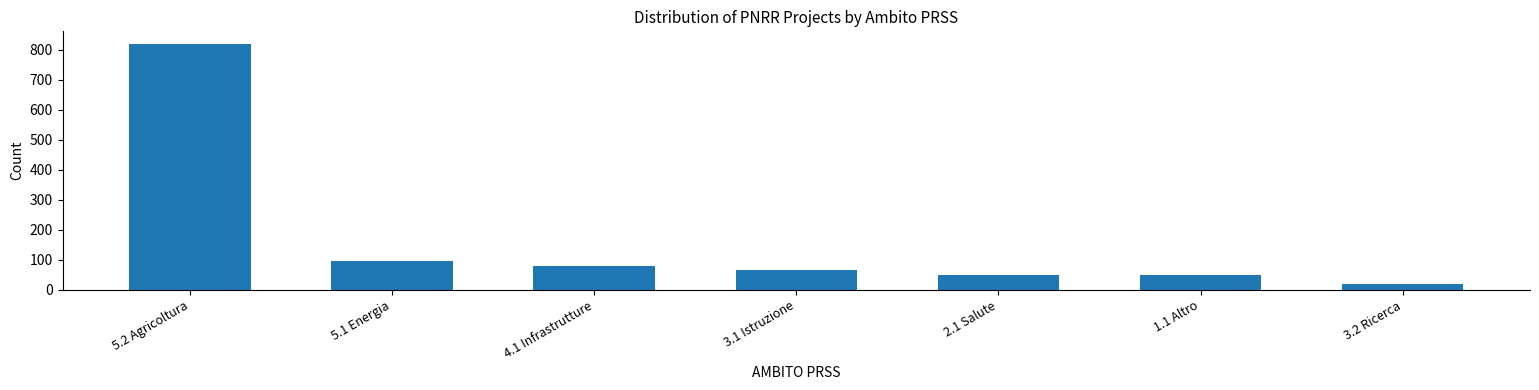

What is the maximum value shown in the chart?

820